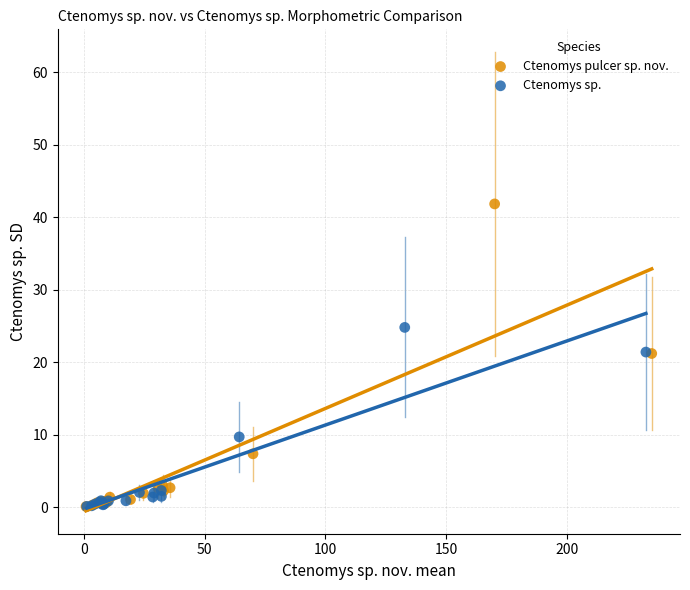

Which series reaches the maximum Y coordinate?

Ctenomys pulcer sp. nov.